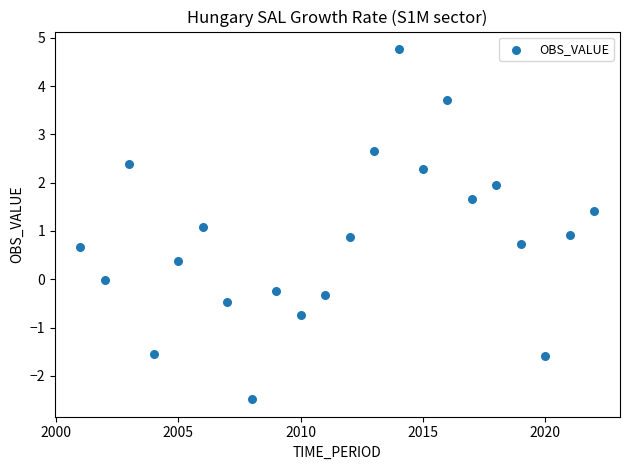

What is the range of X values (max minus min)?

21.0